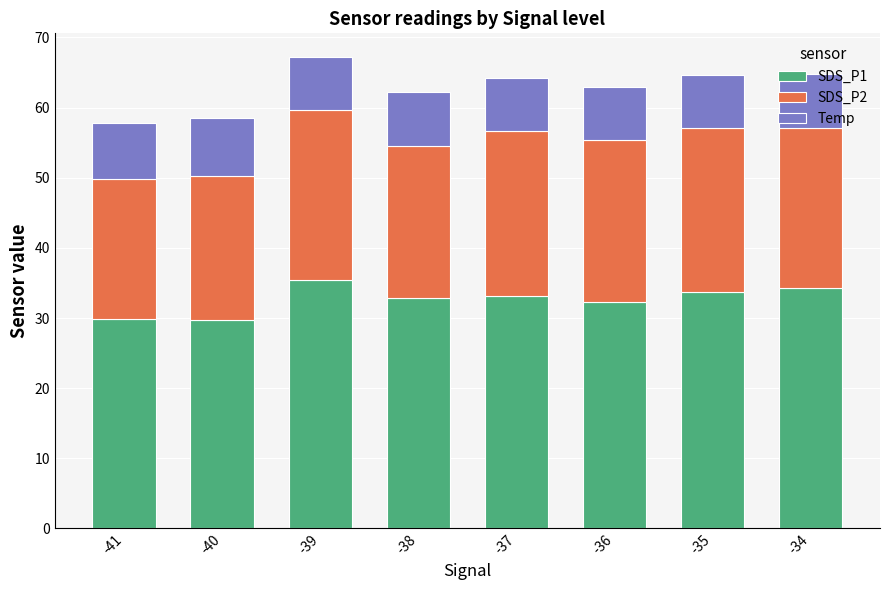

Is it true that SDS_P1 equals 33.1 at -37?

True